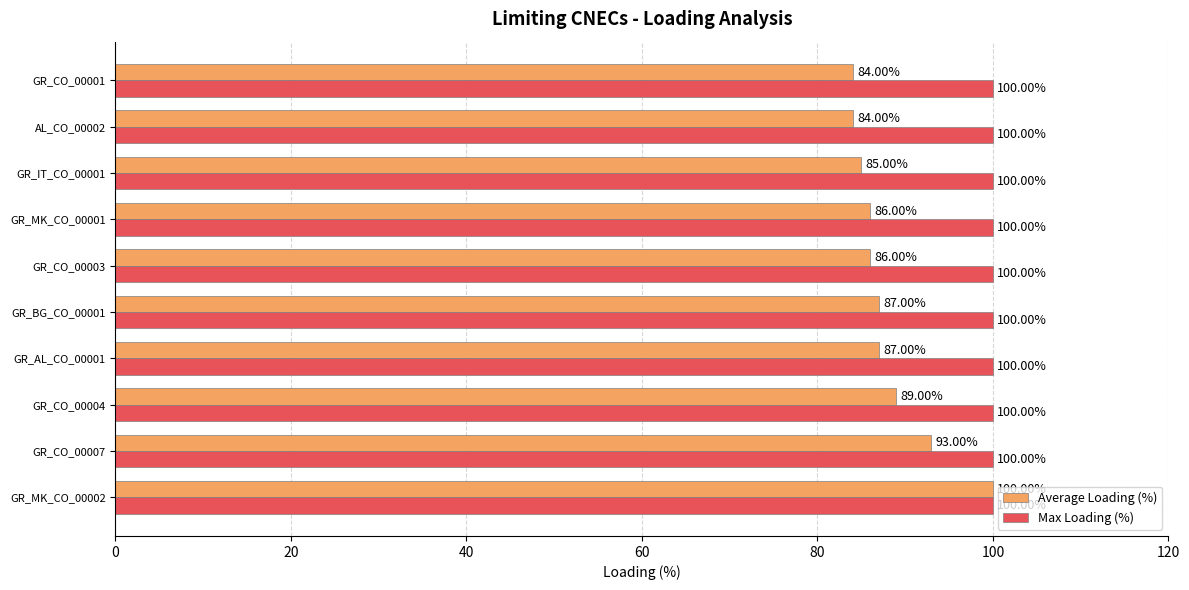

What is the smallest value displayed?

84